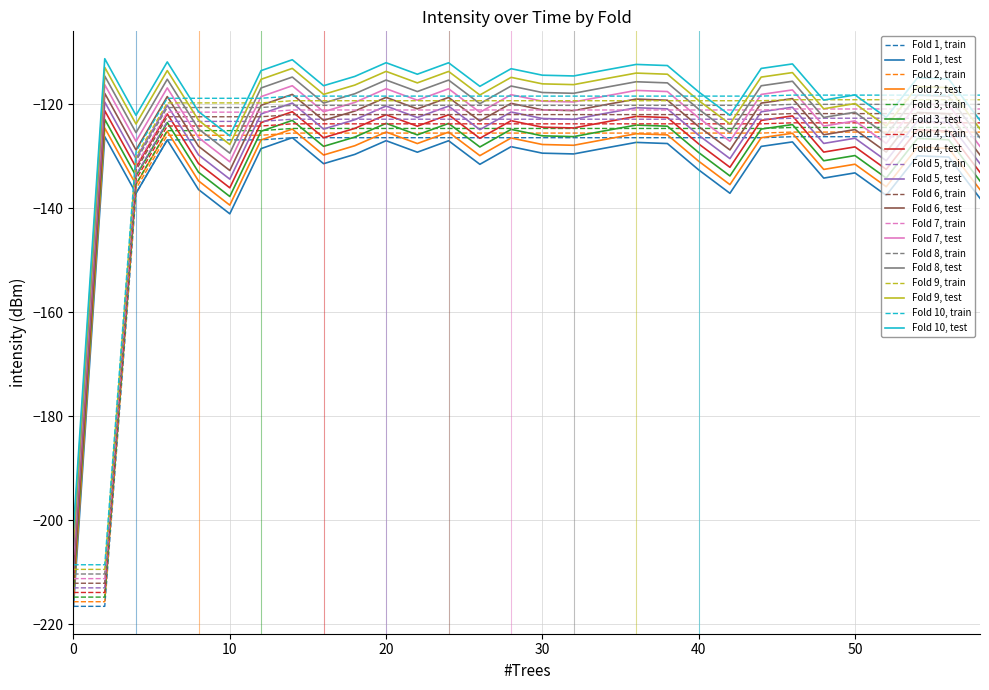

True or false: Fold 5, test and Fold 10, test cross at least once.

False